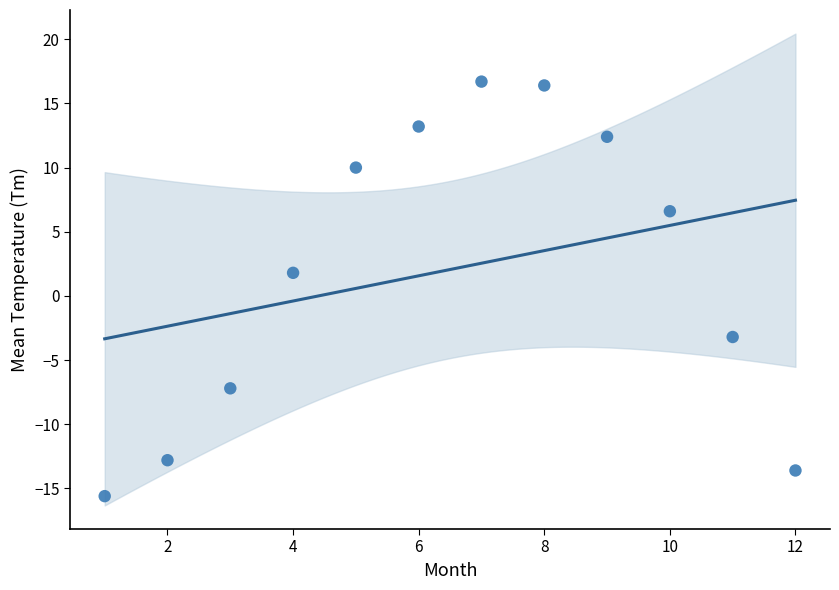

What Y value in the scatter plot is closest to 0?

1.8